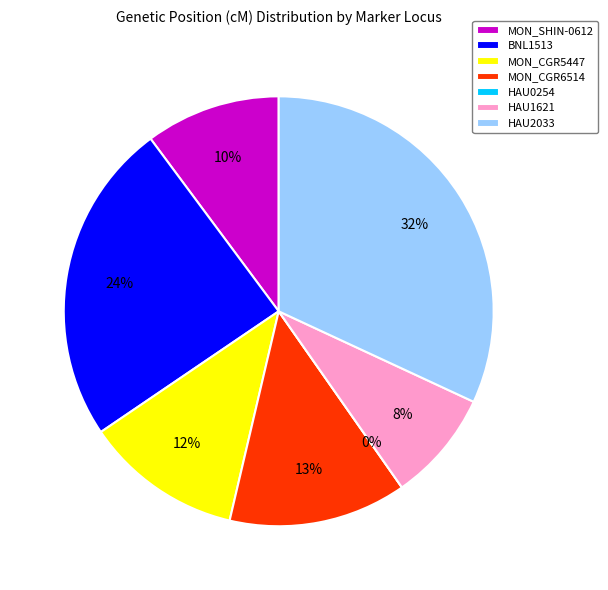

Rank the categories by value from lowest to highest.

HAU0254, HAU1621, MON_SHIN-0612, MON_CGR5447, MON_CGR6514, BNL1513, HAU2033